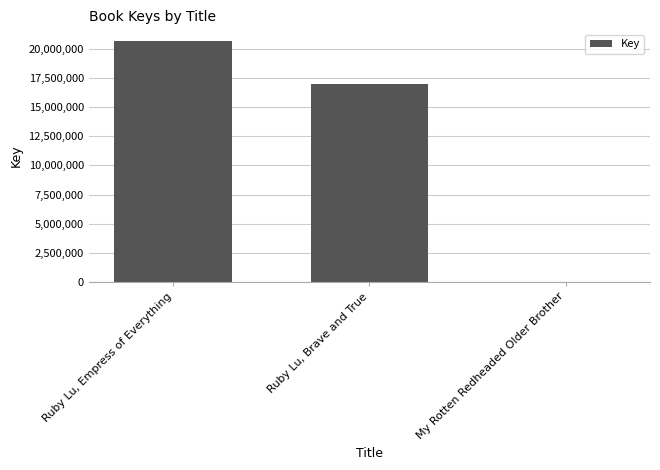

What is the change in value from Ruby Lu, Empress of Everything to Ruby Lu, Brave and True?

-3637940